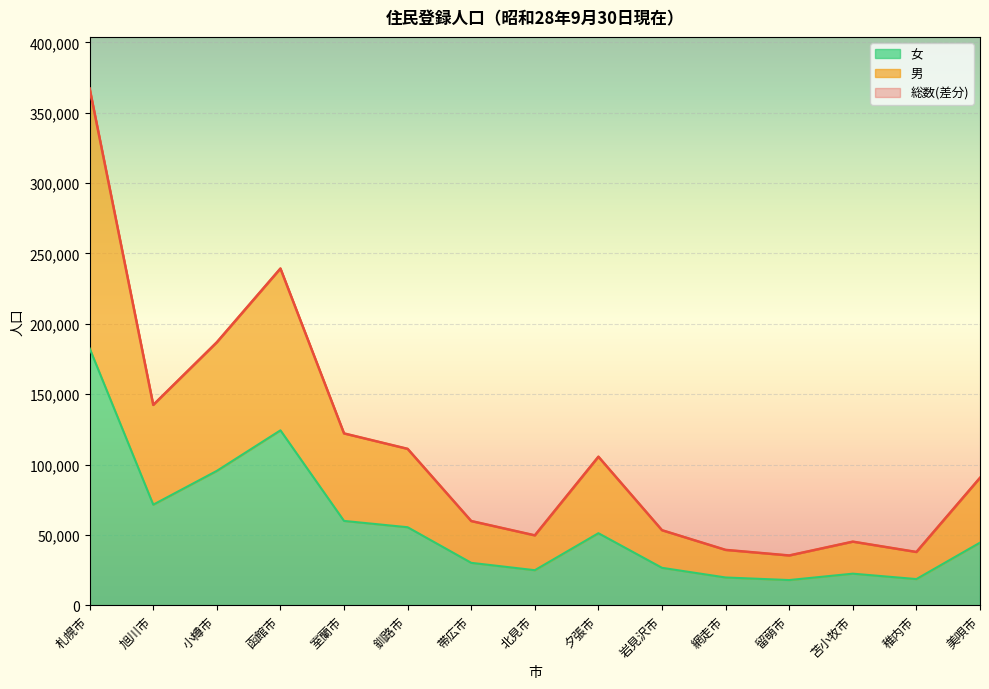

Between 旭川市 and 夕張市, which is larger?

旭川市